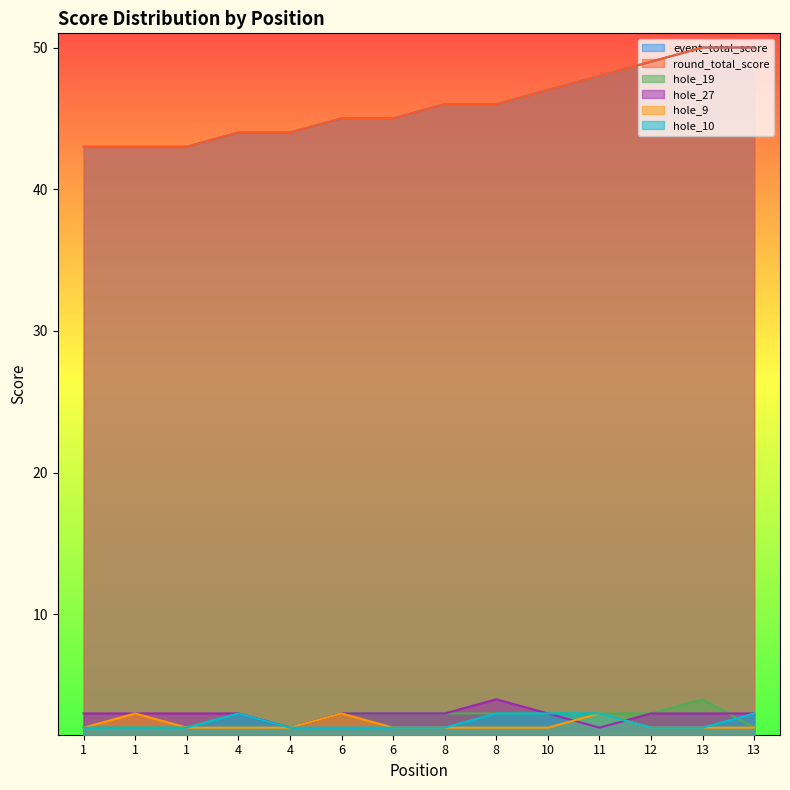

What is the maximum value shown in the chart?

50